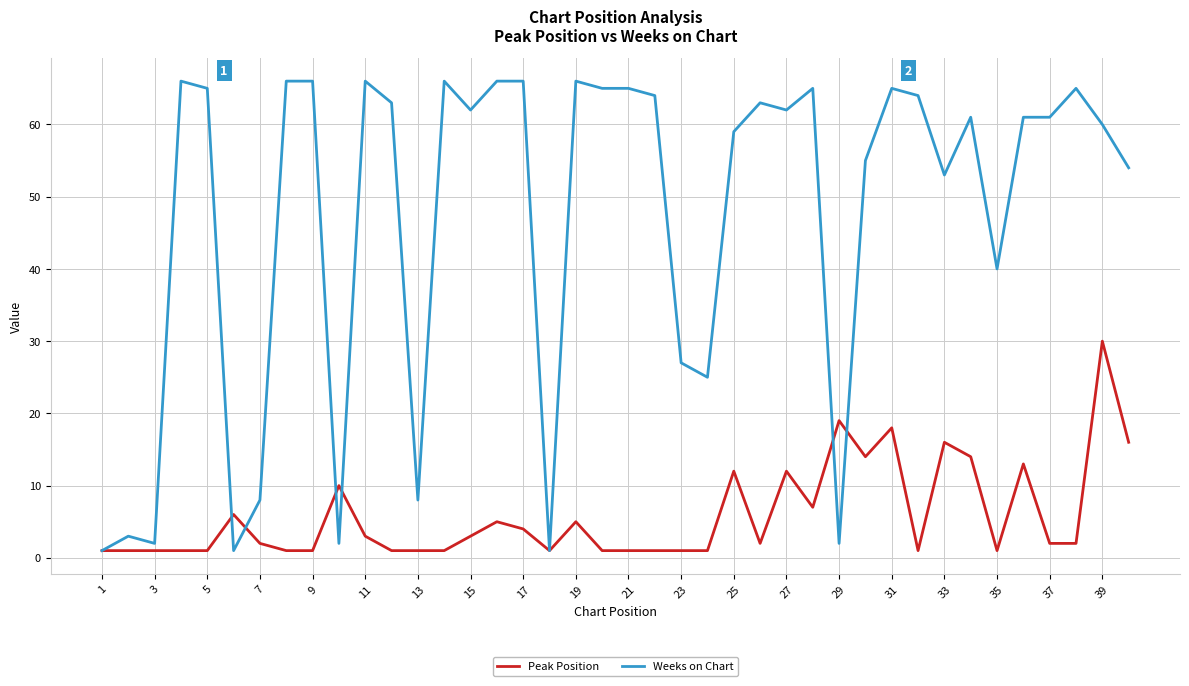

What is the difference between the maximum and minimum values in the Weeks on Chart series?

65